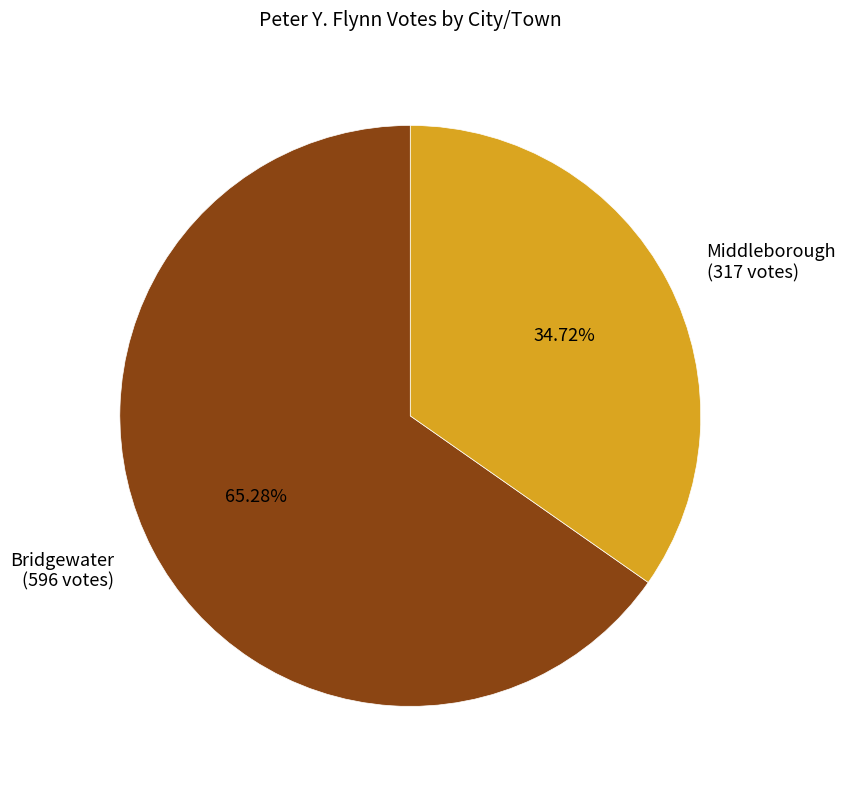

Approximately how many times larger is the value at Bridgewater compared to Middleborough?

1.9